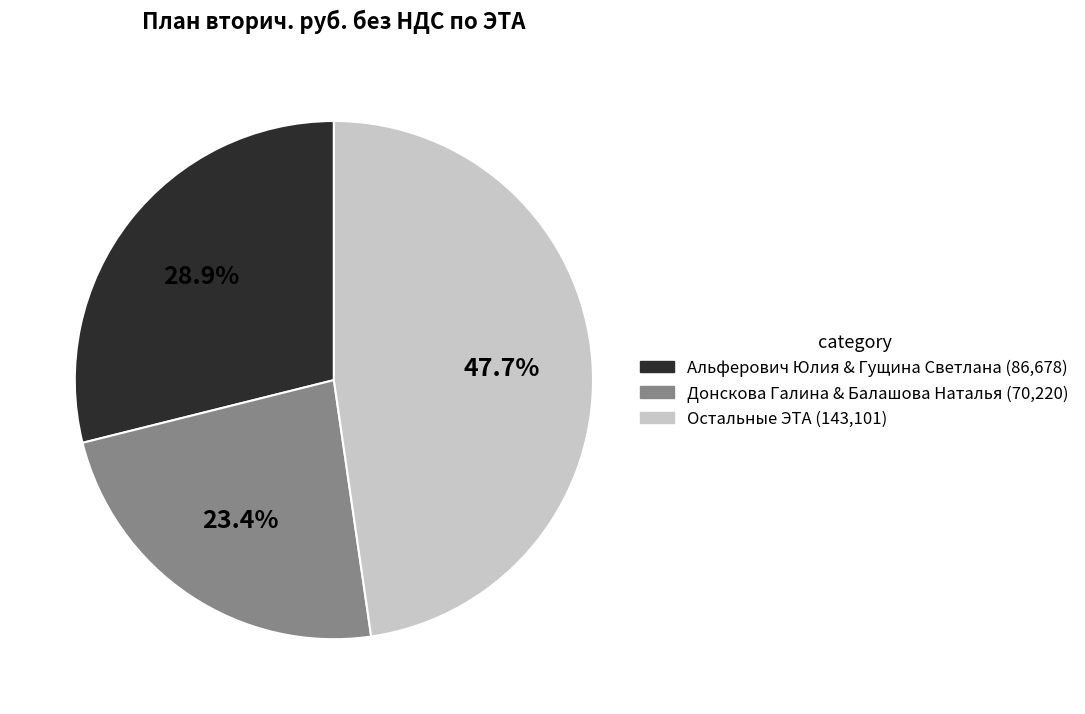

Is there any slice that represents more than half of the pie?

No